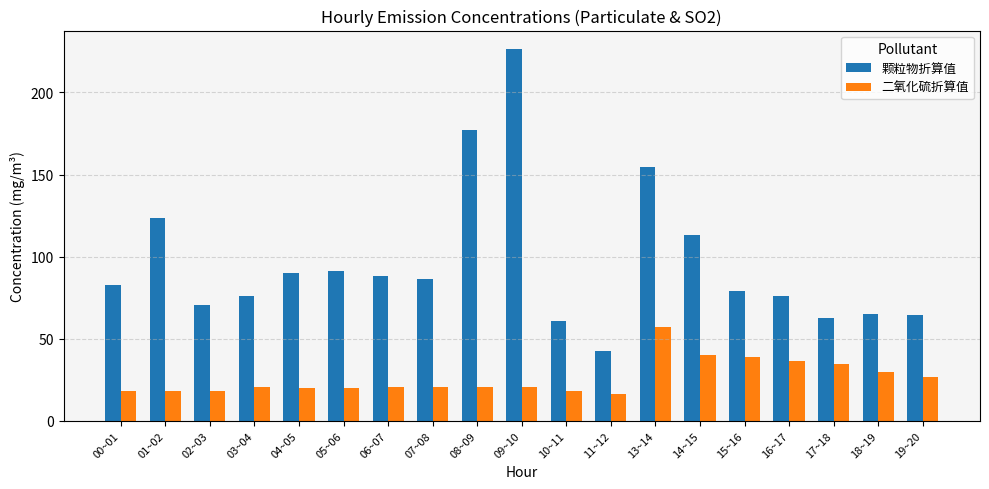

At which label does 颗粒物折算值 first exceed 82?

00~01